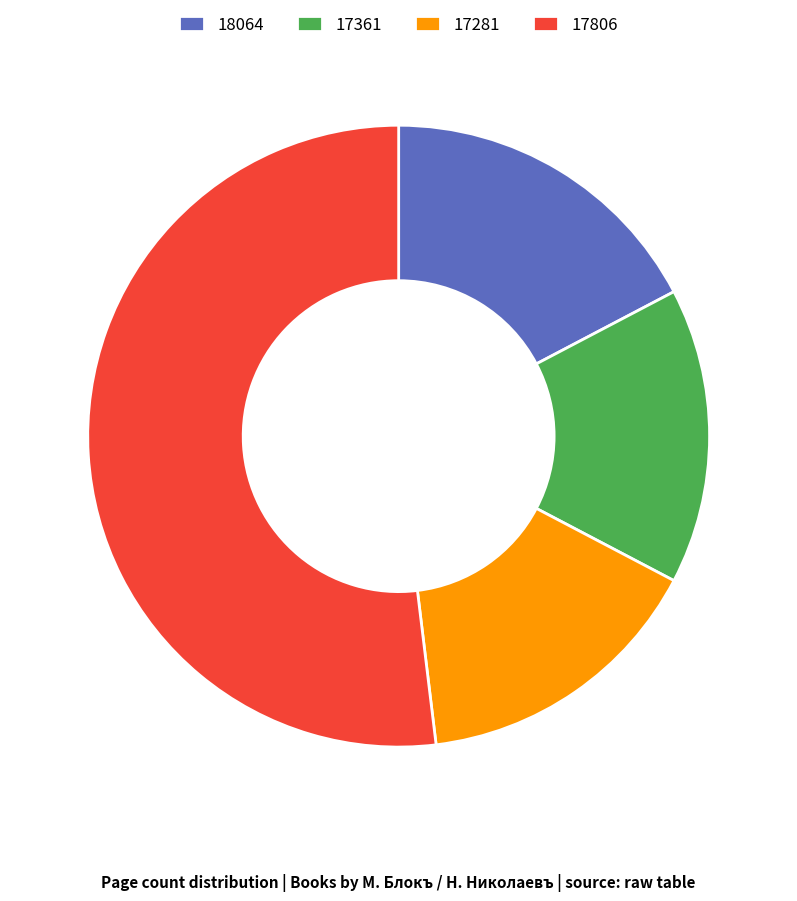

How many segments does this pie chart have?

4